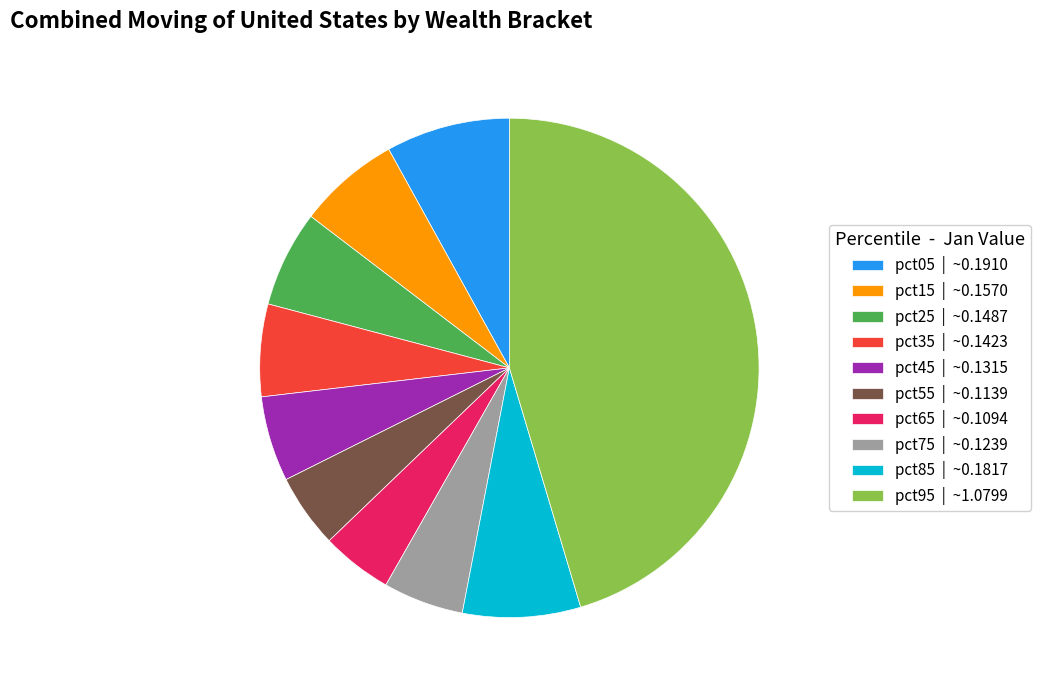

Do pct05 | ~0.1910 and pct65 | ~0.1094 together represent more than half of the pie?

No